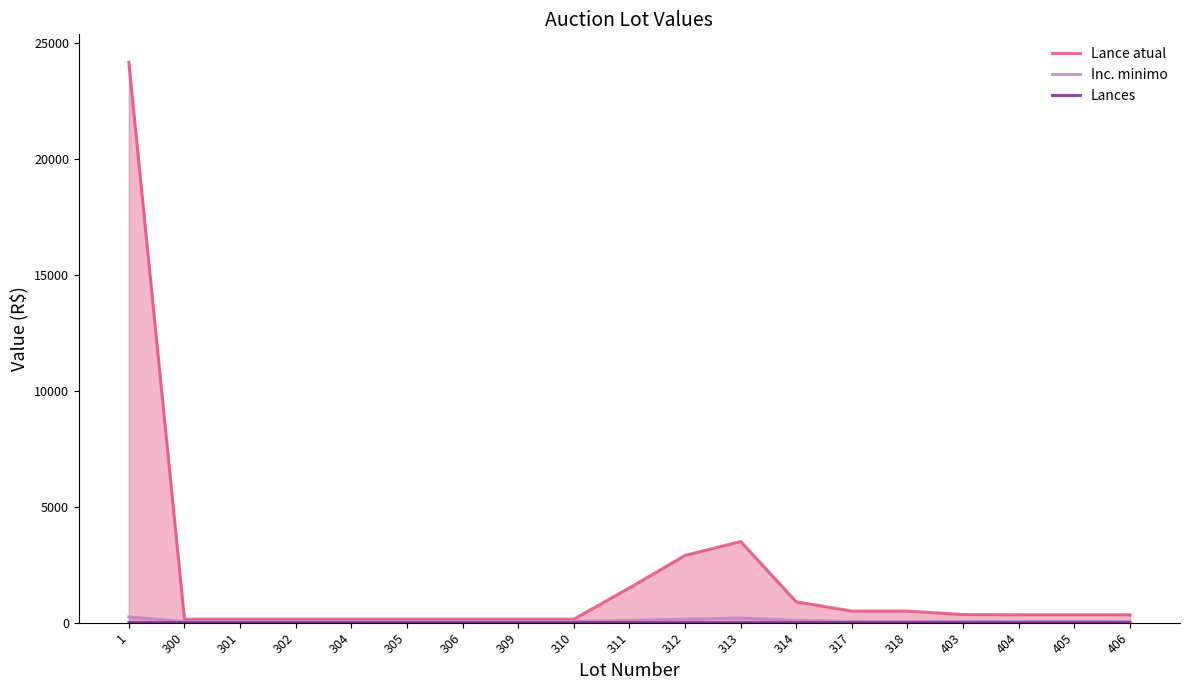

Count the number of data series in this chart.

3